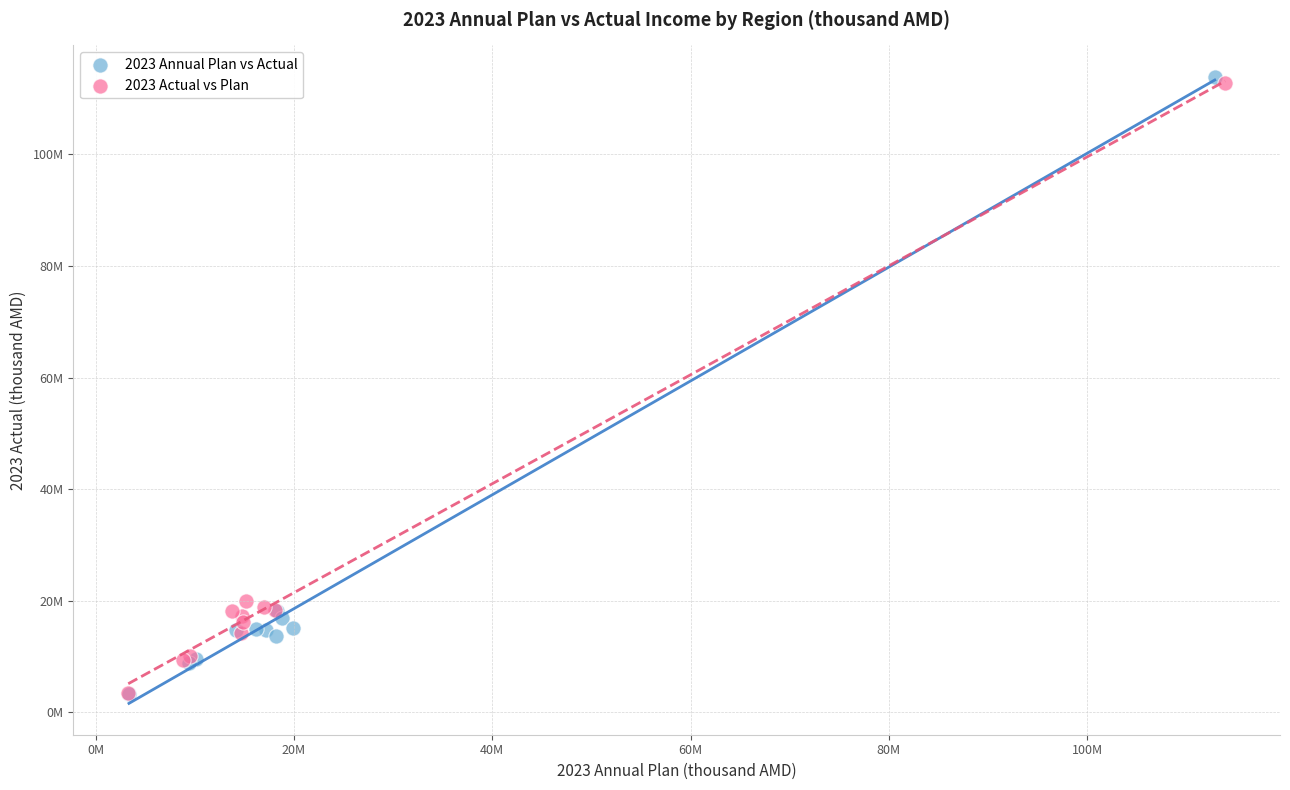

What are all the series names shown in the legend?

2023 Annual Plan vs Actual, 2023 Actual vs Plan